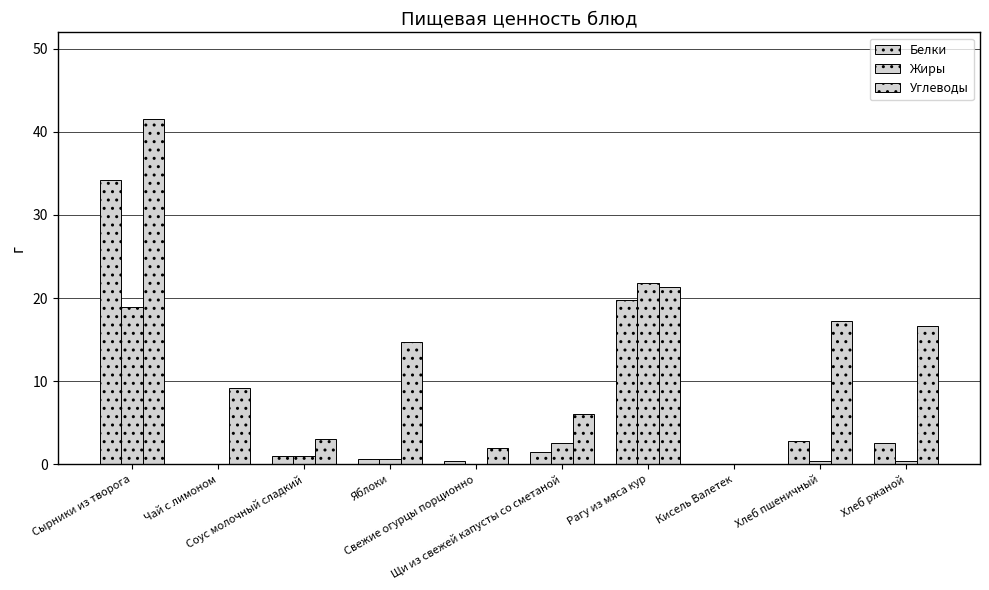

What is the difference between the second highest and minimum values in the Жиры series?

18.9